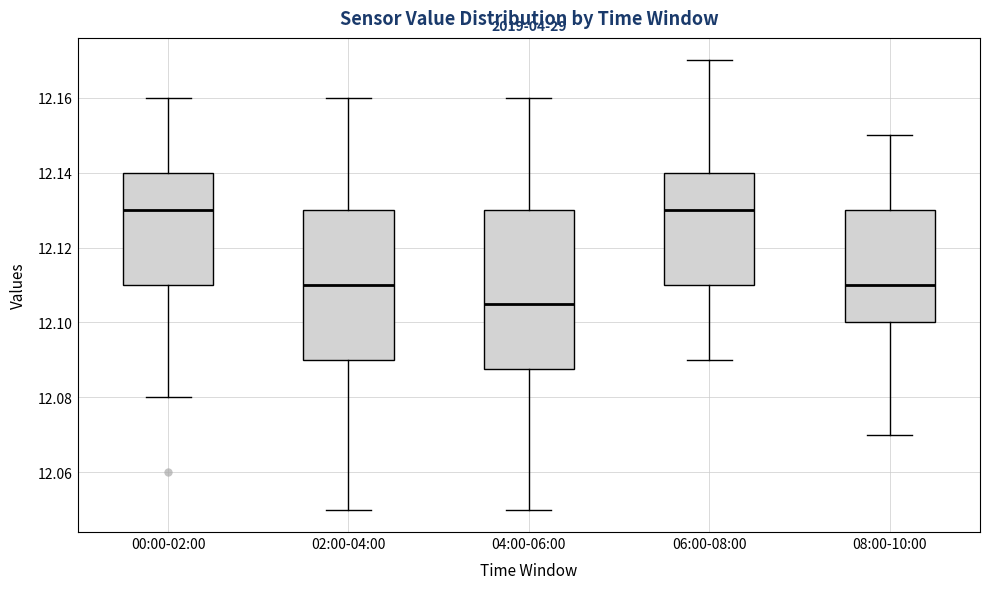

Reading left to right, transcribe this box plot: for each box, give where its median line is, the range the box spans, and where its two whiskers end, as read against the y-axis. The values are not printed on the chart, so give them approximately, as read against the axis.

00:00-02:00: median 12.130, box 12.110 to 12.140, whiskers 12.080 to 12.160
02:00-04:00: median 12.110, box 12.090 to 12.130, whiskers 12.050 to 12.160
04:00-06:00: median 12.106, box 12.088 to 12.130, whiskers 12.050 to 12.160
06:00-08:00: median 12.130, box 12.110 to 12.140, whiskers 12.090 to 12.170
08:00-10:00: median 12.110, box 12.100 to 12.130, whiskers 12.070 to 12.150